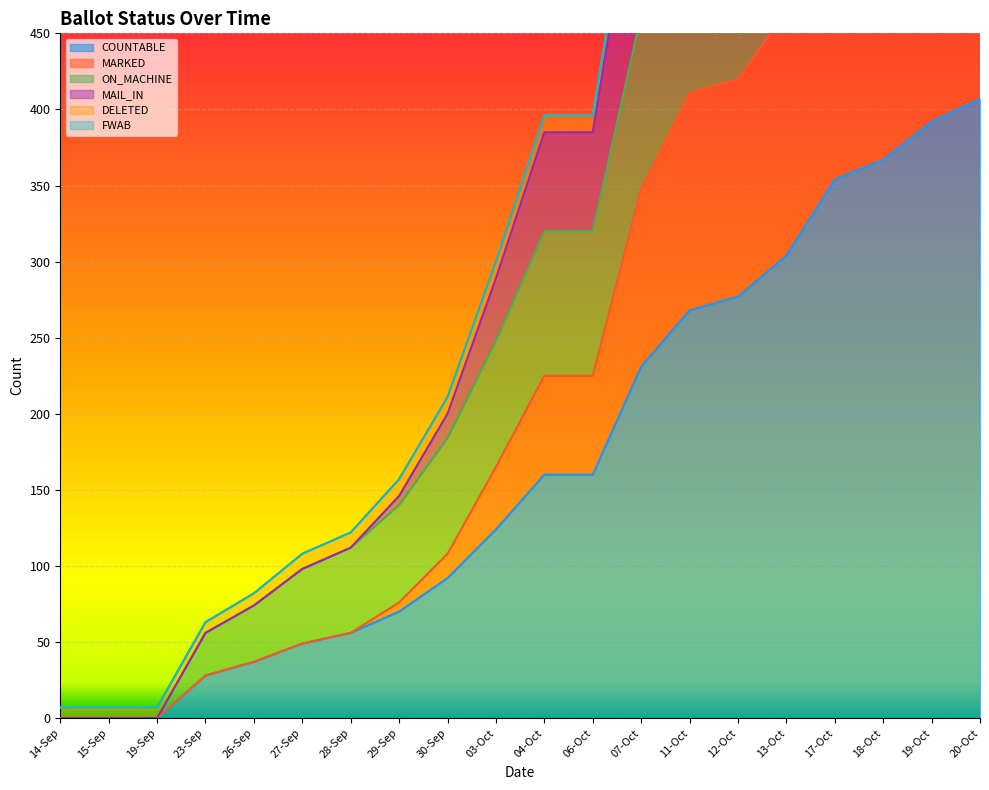

What is the approximate value of MAIL_IN at 27-Sep, to the nearest 100?

100